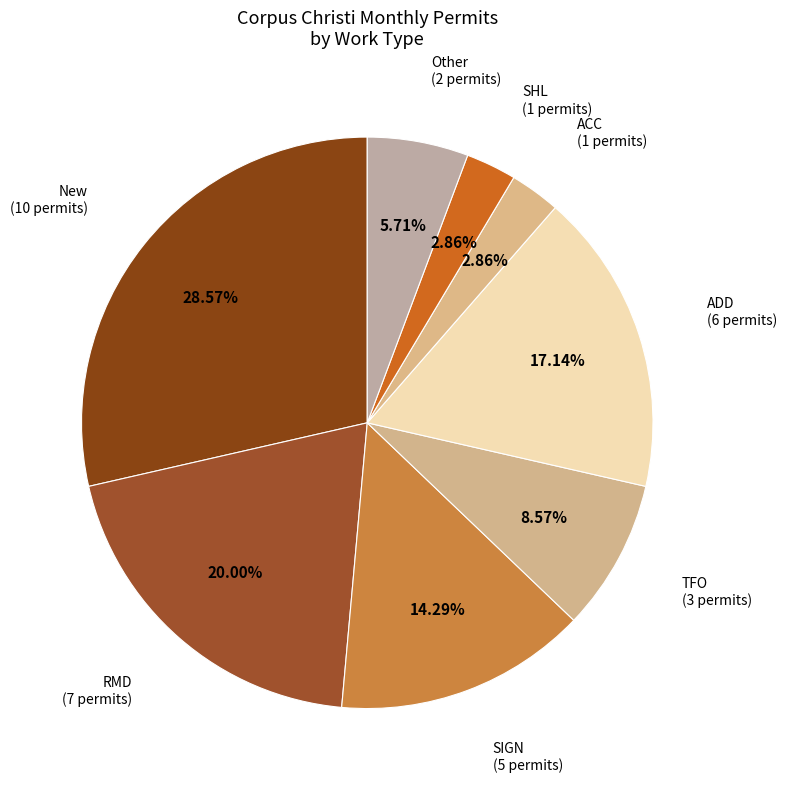

Do RMD (7 permits) and SHL (1 permits) together represent more than half of the pie?

No